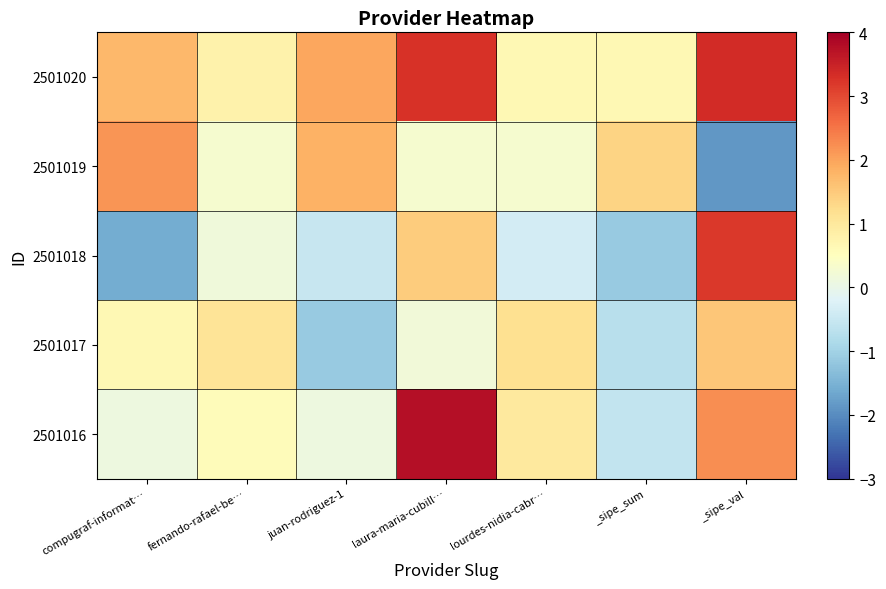

How many distinct data groups are displayed?

5